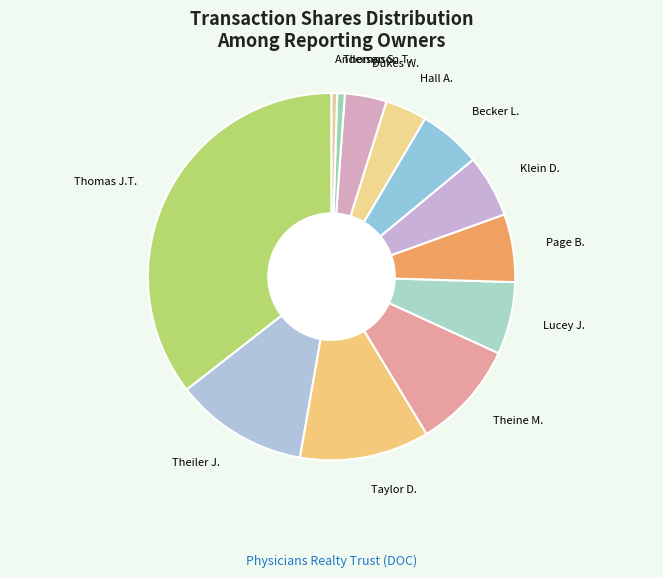

Which category has the biggest portion of the pie?

Thomas J.T.